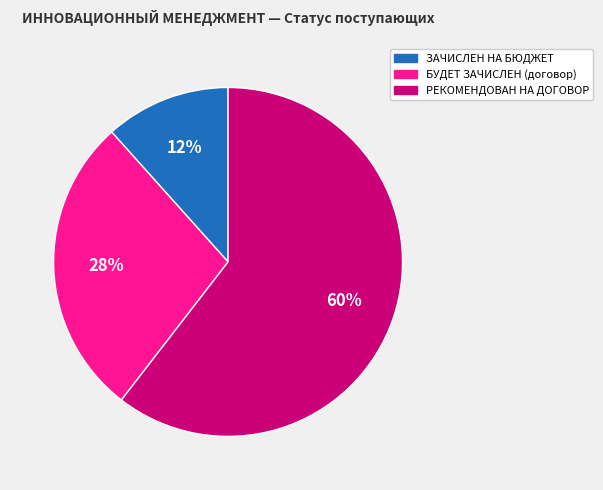

The РЕКОМЕНДОВАН НА ДОГОВОР slice represents 69% of the pie. True or false?

False